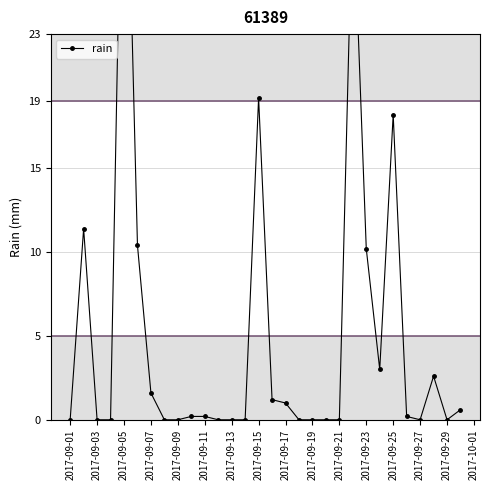

How many values exceed 0?

16